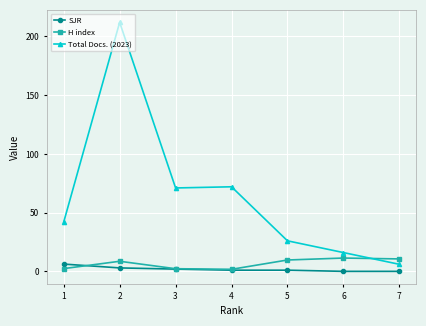

List the series in order of their peak value, highest first.

Total Docs. (2023), H index, SJR